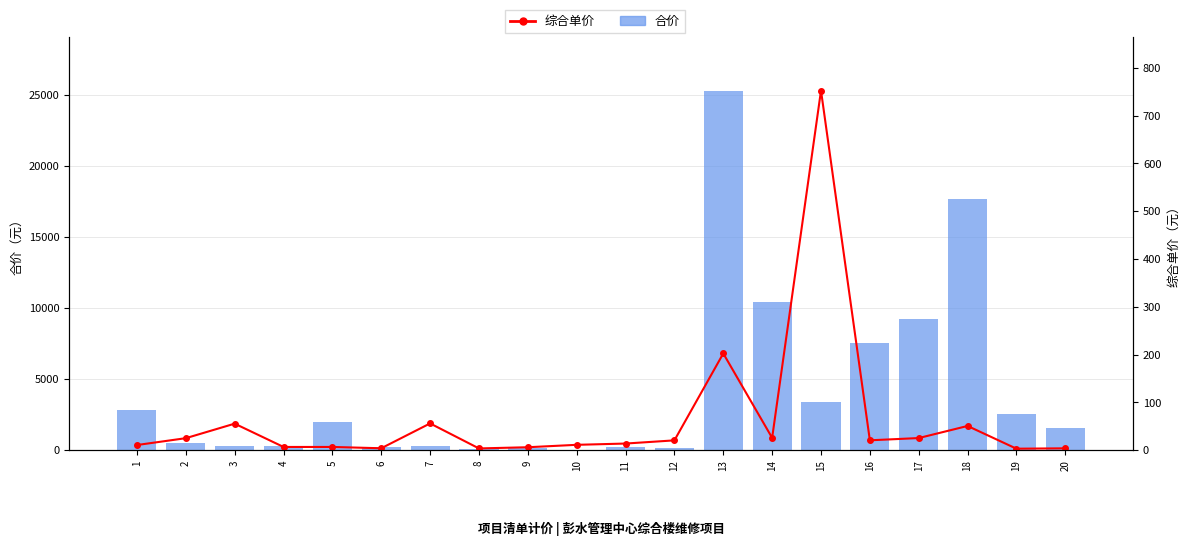

Which label corresponds to the largest value in the chart?

13